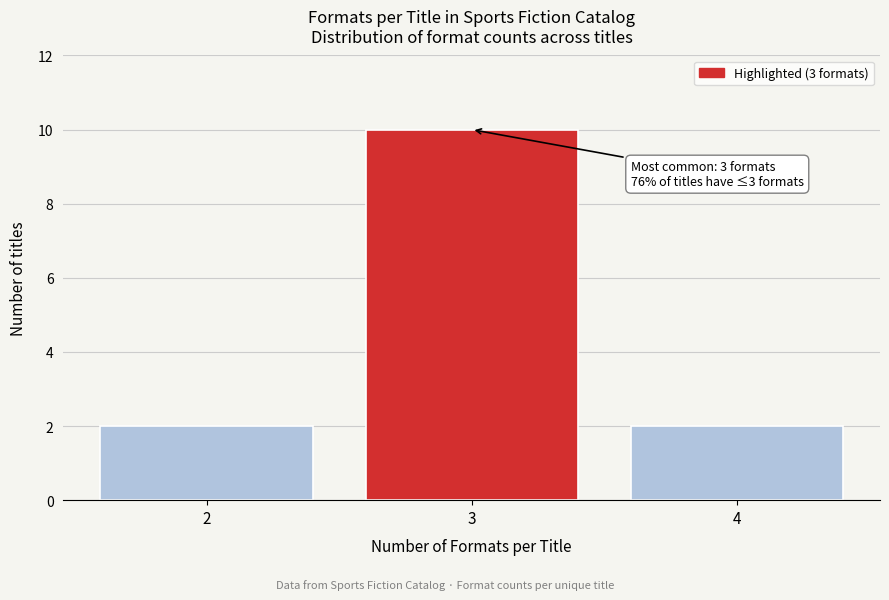

Which range on the x-axis has the tallest bar?

2.5 to 3.5